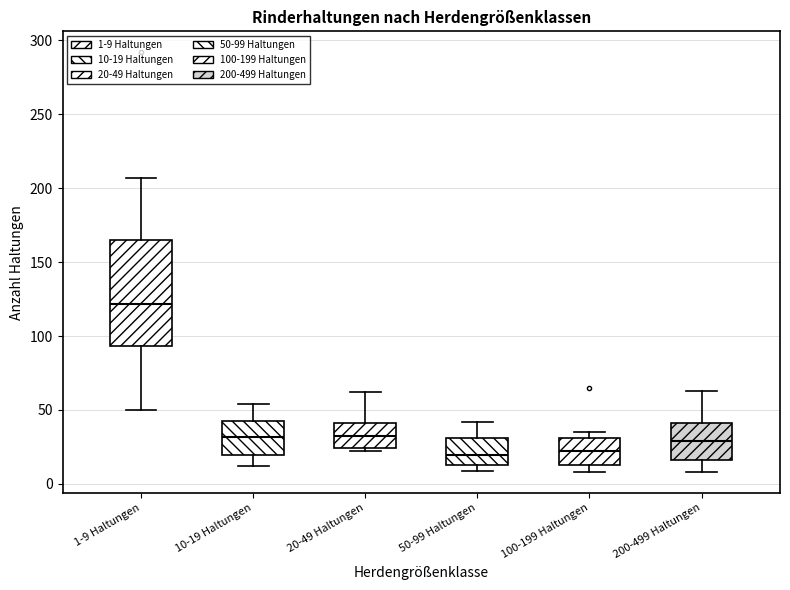

Reading left to right, read every box against the y-axis: the position of its median line, the range the box covers, and the ends of its whiskers. The values are not printed on the chart, so give them approximately, as read against the axis.

1-9 Haltungen: median 120, box 95 to 165, whiskers 50 to 205
10-19 Haltungen: median 30, box 20 to 40, whiskers 10 to 55
20-49 Haltungen: median 35, box 25 to 40, whiskers 20 to 60
50-99 Haltungen: median 20, box 15 to 30, whiskers 10 to 40
100-199 Haltungen: median 25, box 15 to 30, whiskers 10 to 35
200-499 Haltungen: median 30, box 15 to 40, whiskers 10 to 65